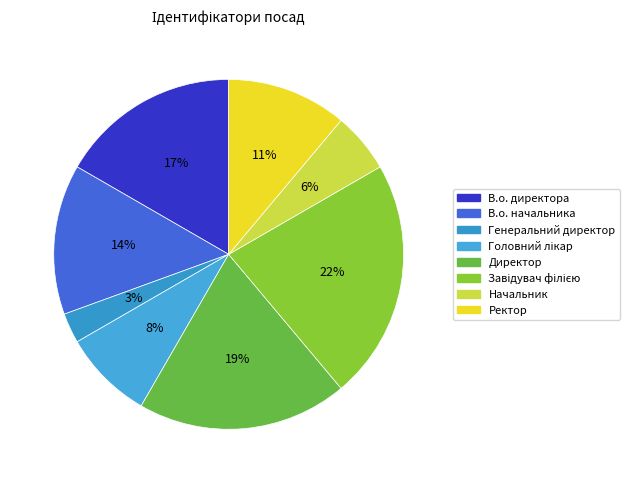

To the nearest percent, what portion does Генеральний директор represent?

3%